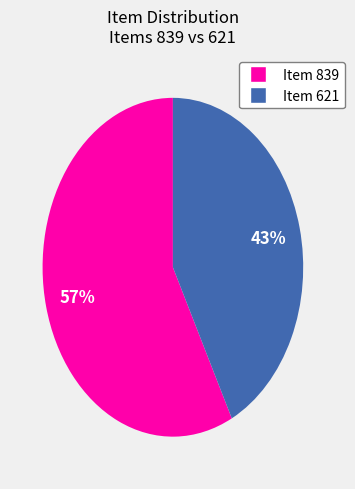

Which has a higher value, Item 621 or Item 839?

Item 839